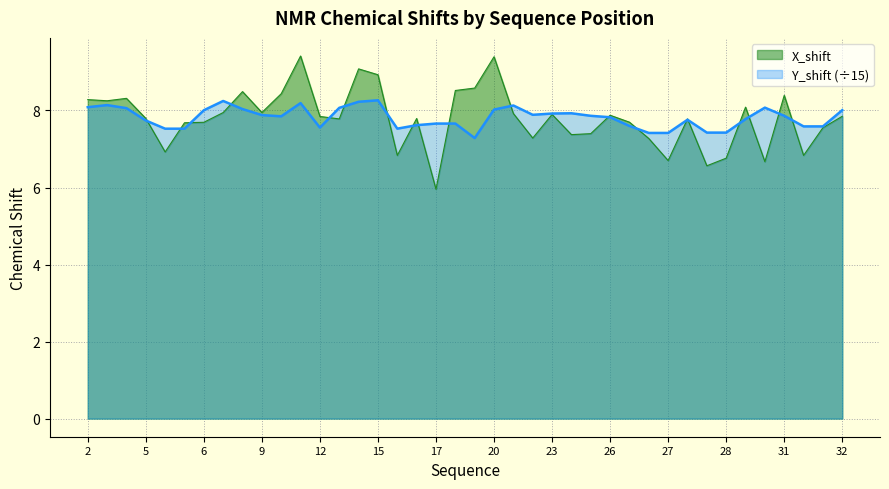

At which category does Y_shift reach its first local peak?

3